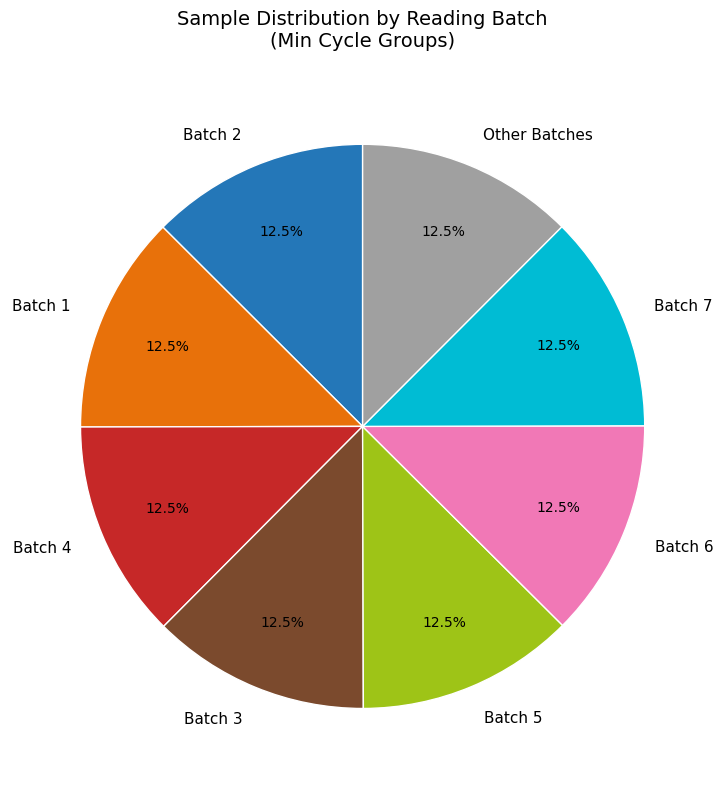

Does Batch 4 account for over 50% of the chart?

No